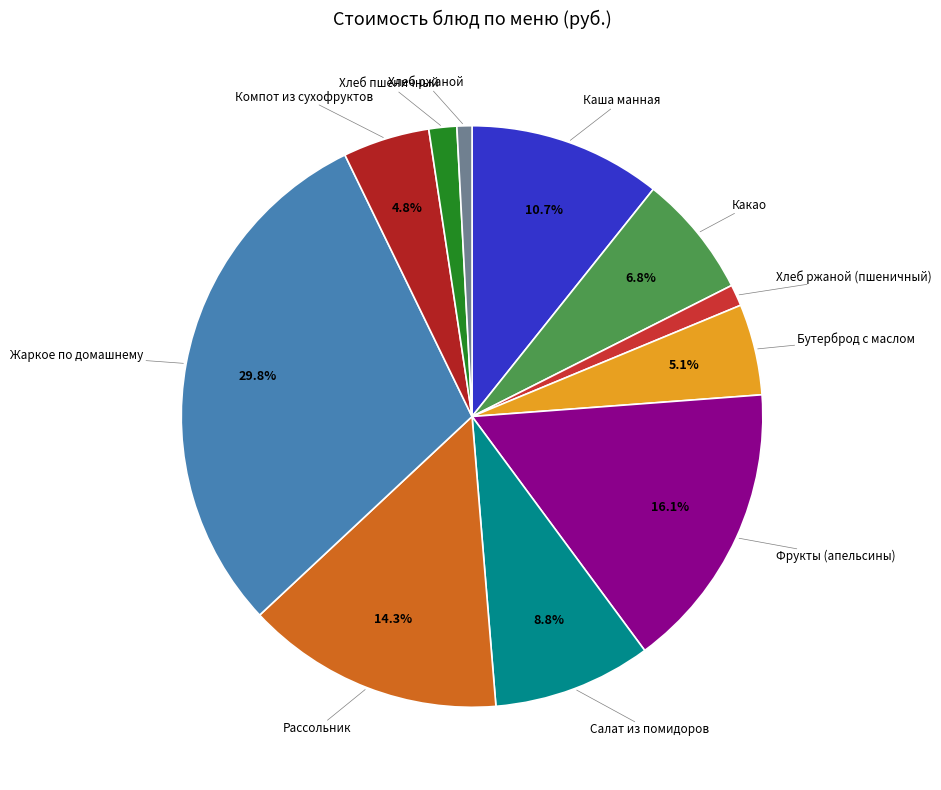

Count the number of slices in the pie.

11